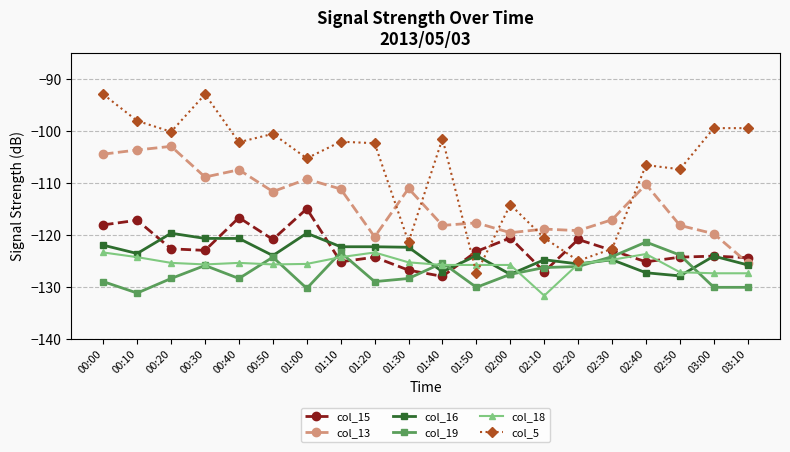

Which series has the largest range (max minus min)?

col_5